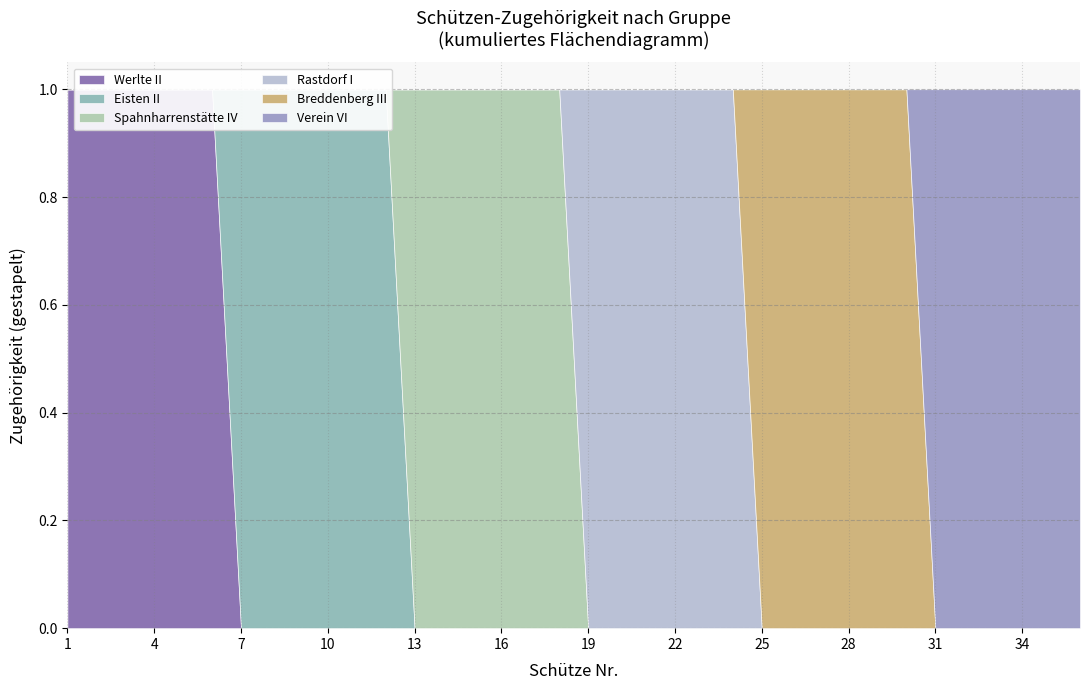

True or false: Rastdorf I and Werlte II intersect in this chart.

False